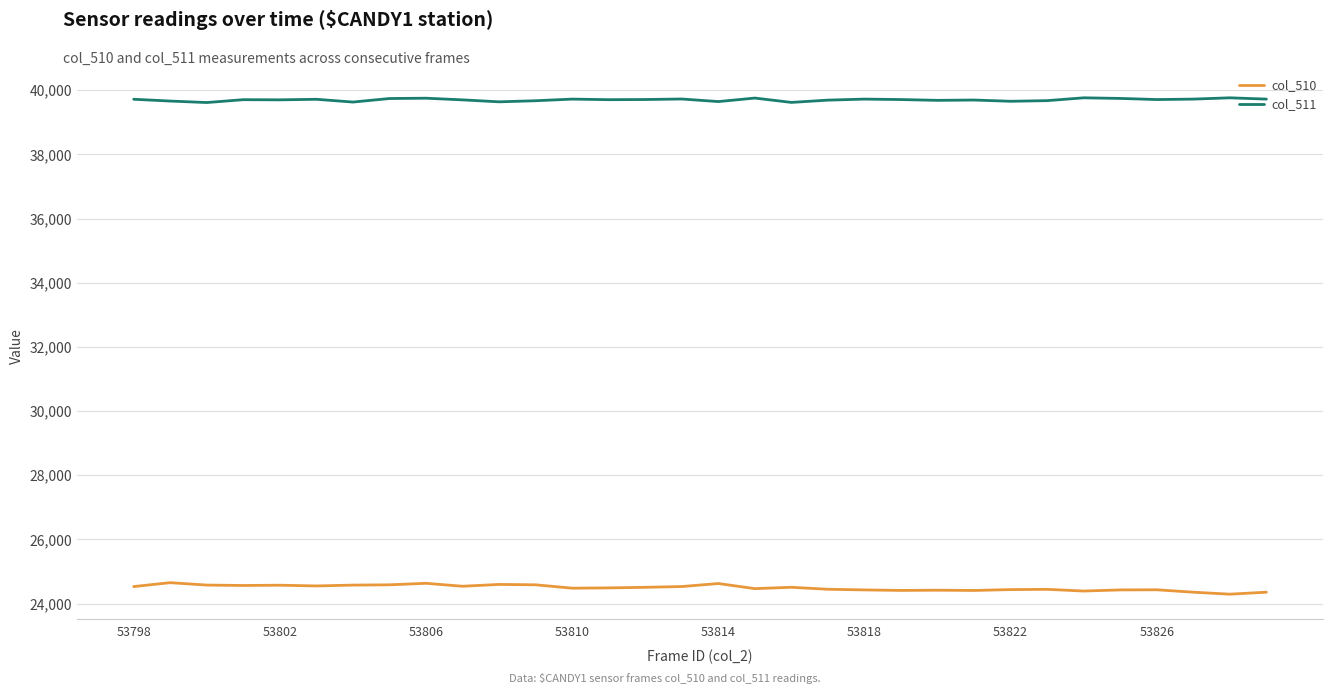

Which series has the largest range (max minus min)?

col_510